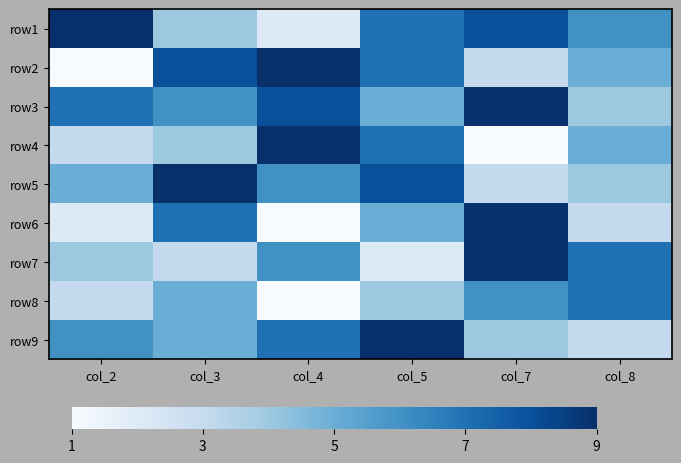

Reading left to right, extract all data points from this chart.

row1: col_2=9	col_3=4	col_4=2	col_5=7	col_7=8	col_8=6
row2: col_2=1	col_3=8	col_4=9	col_5=7	col_7=3	col_8=5
row3: col_2=7	col_3=6	col_4=8	col_5=5	col_7=9	col_8=4
row4: col_2=3	col_3=4	col_4=9	col_5=7	col_7=1	col_8=5
row5: col_2=5	col_3=9	col_4=6	col_5=8	col_7=3	col_8=4
row6: col_2=2	col_3=7	col_4=1	col_5=5	col_7=9	col_8=3
row7: col_2=4	col_3=3	col_4=6	col_5=2	col_7=9	col_8=7
row8: col_2=3	col_3=5	col_4=1	col_5=4	col_7=6	col_8=7
row9: col_2=6	col_3=5	col_4=7	col_5=9	col_7=4	col_8=3